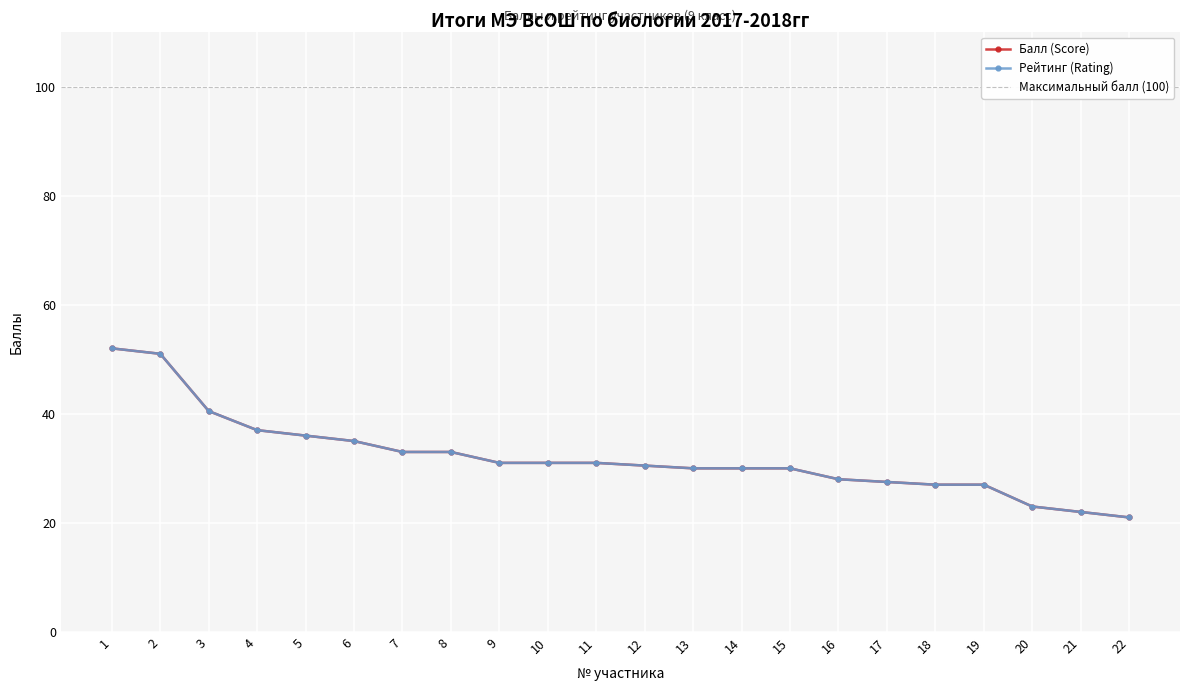

What is the sum of the Рейтинг (Rating) values at 10 and 13?

61.0